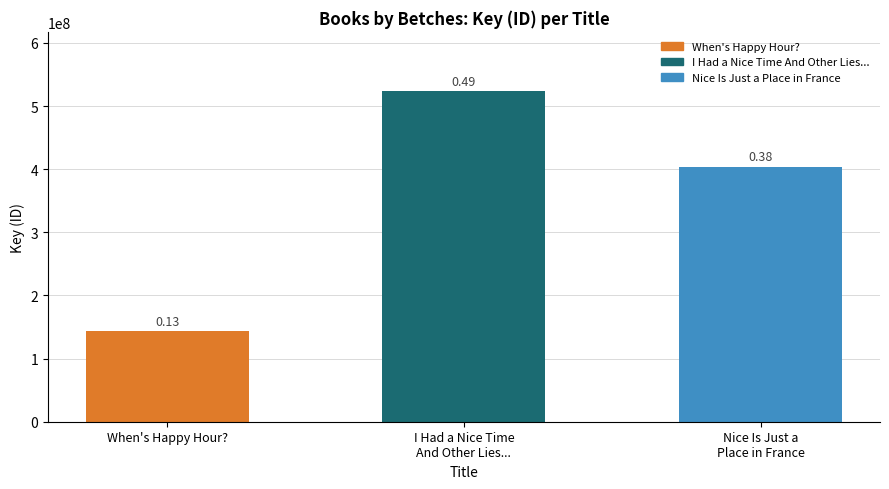

What is the difference between the maximum and minimum values?

379786523